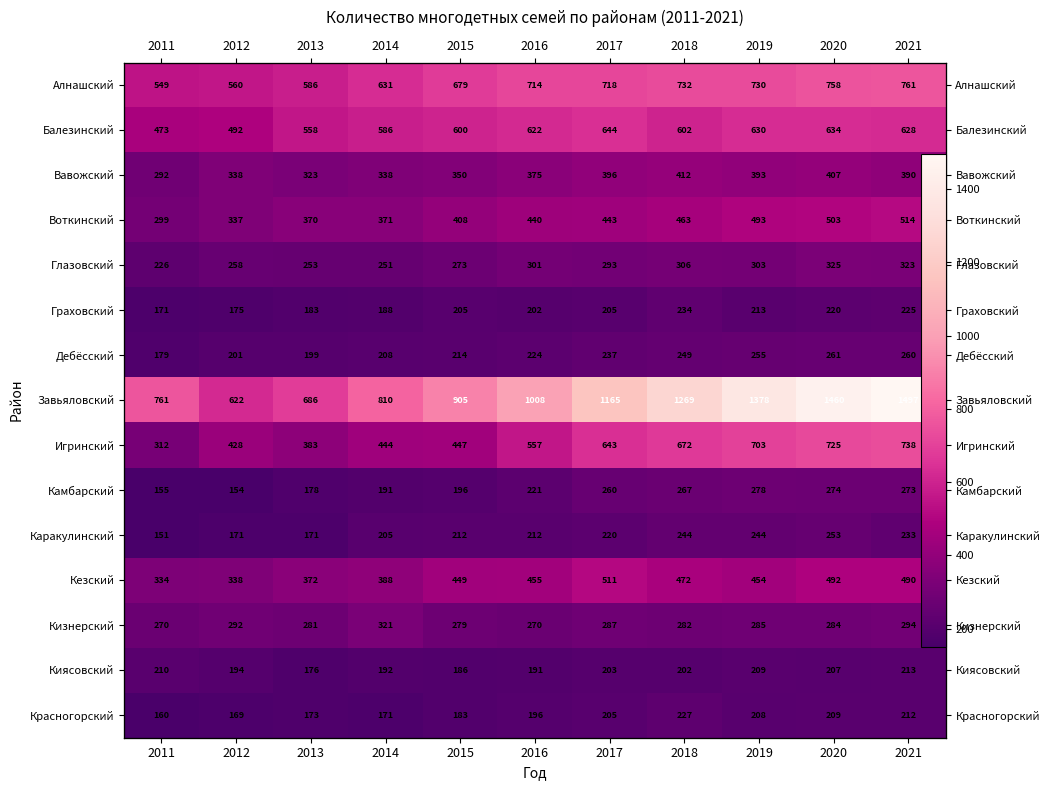

At how many categories does at least one series exceed 411?

11